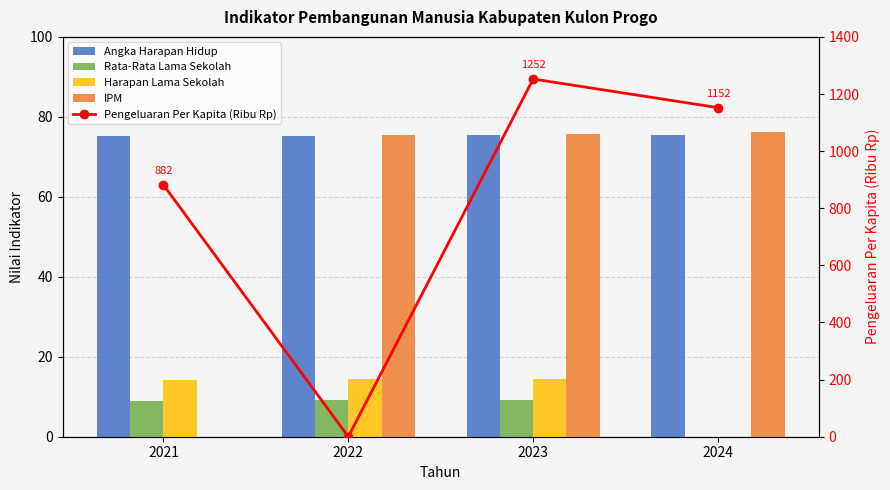

Rank the series by their maximum value, from highest to lowest.

Pengeluaran Per Kapita (Ribu Rp), IPM, Angka Harapan Hidup, Harapan Lama Sekolah, Rata-Rata Lama Sekolah